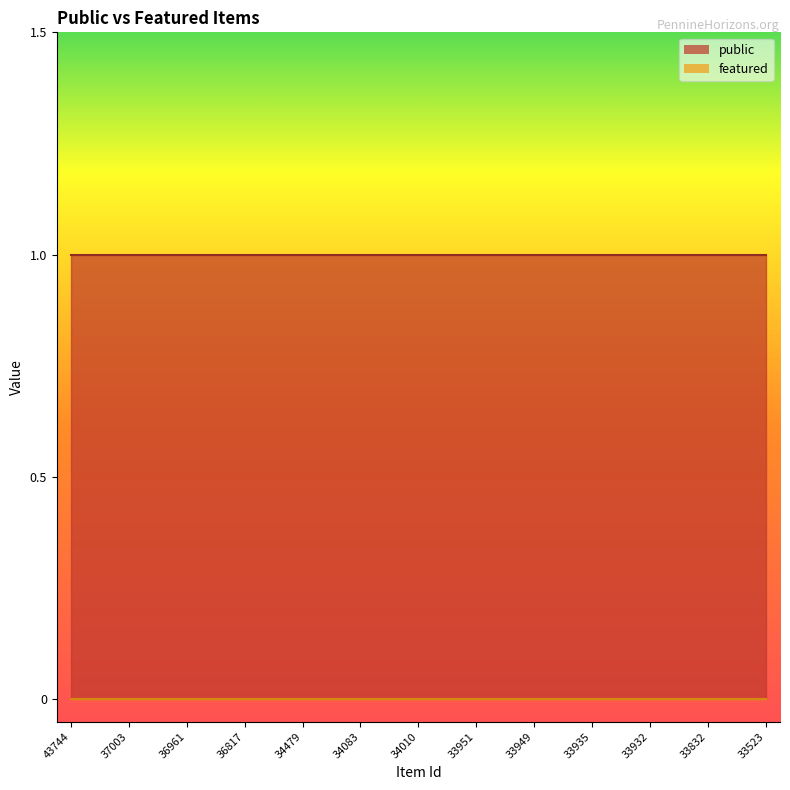

What is the maximum value shown in the chart?

1